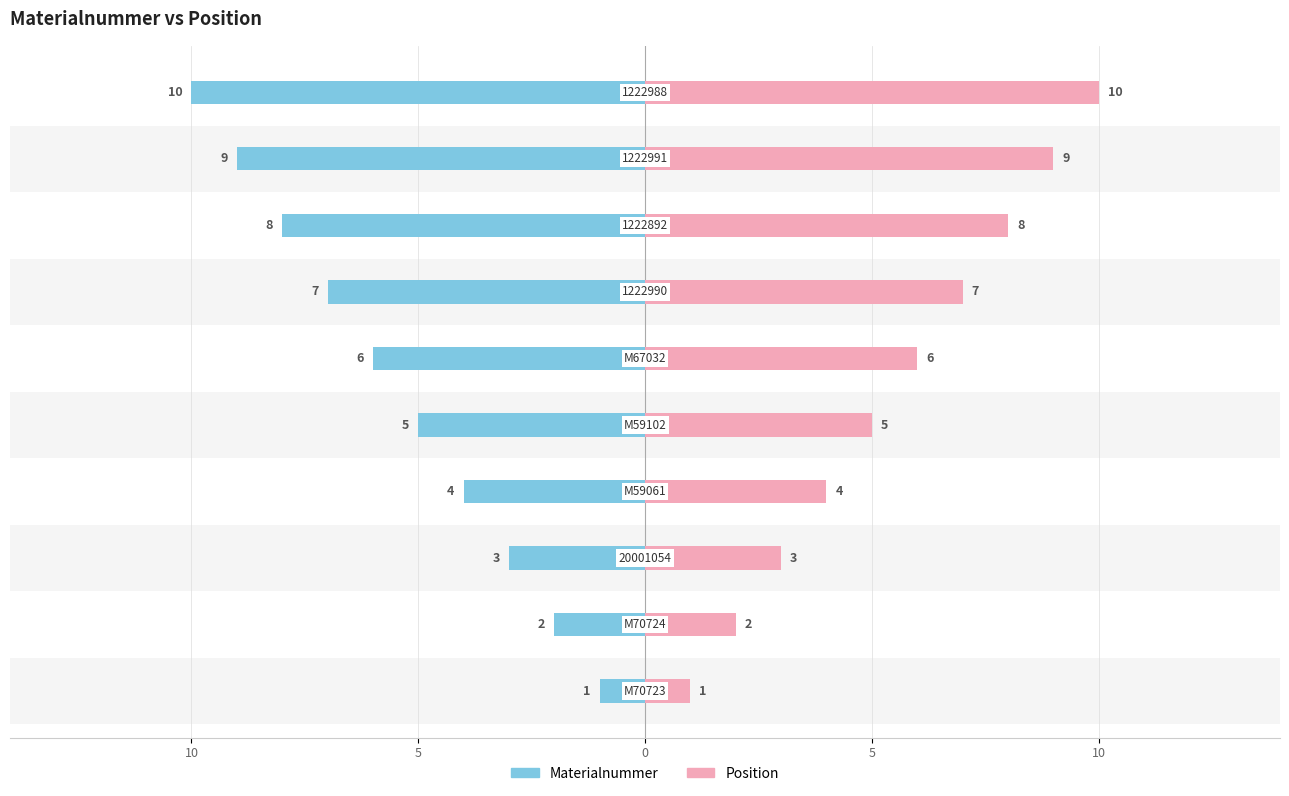

What is the difference between the maximum and minimum values in the Position (Right) series?

9